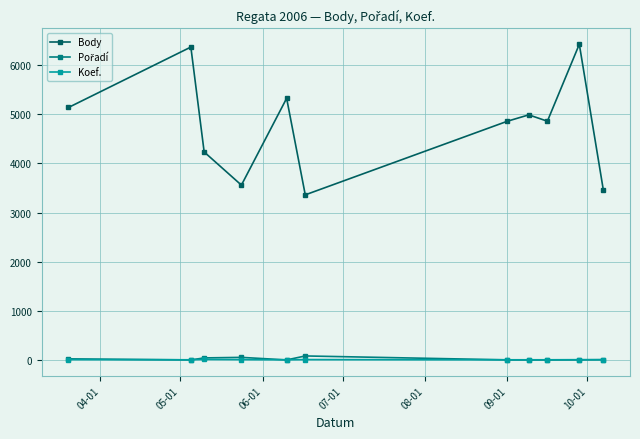

True or false: Body and Koef. intersect in this chart.

False